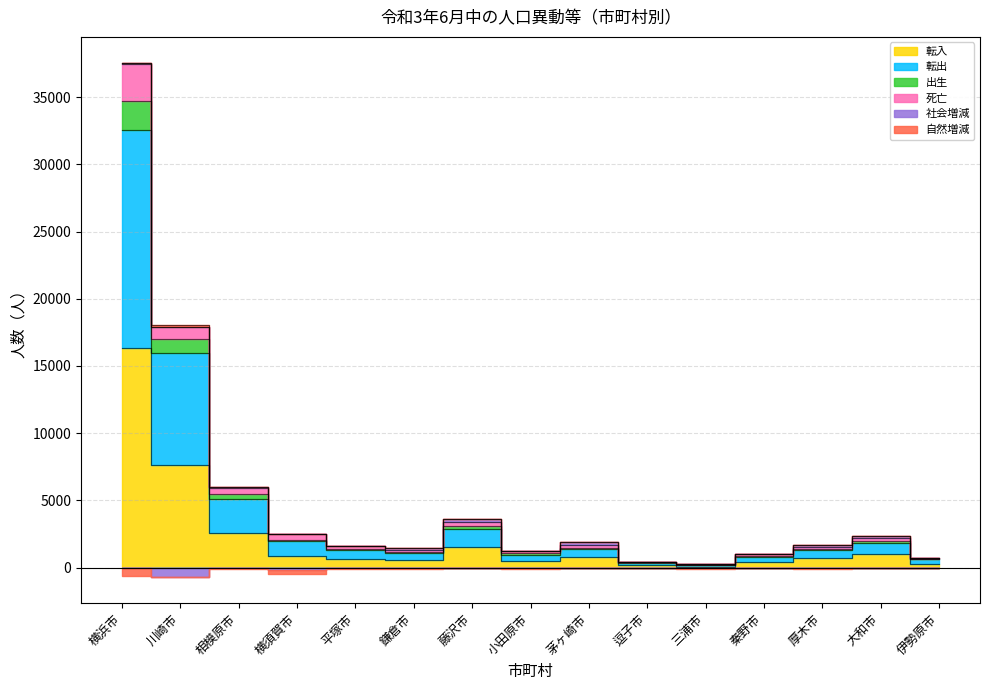

How many data points in 転入 are less than 713?

7